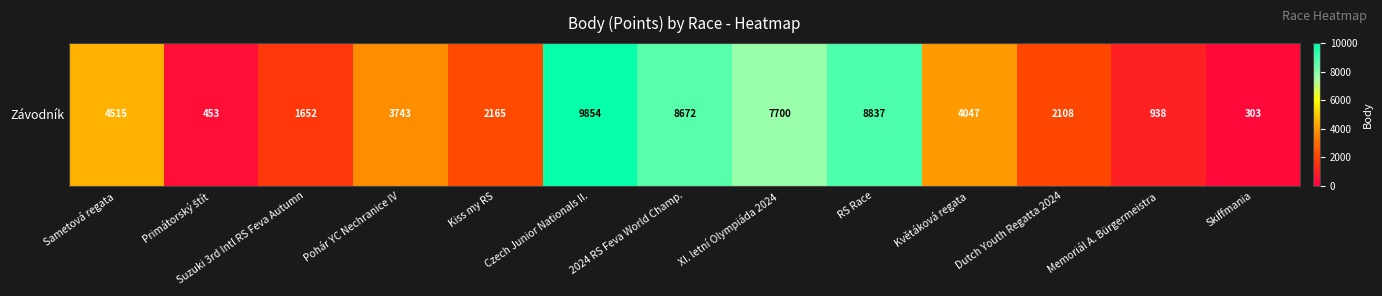

Which has a higher value, XI. letní Olympiáda 2024 or Suzuki 3rd Intl RS Feva Autumn?

XI. letní Olympiáda 2024